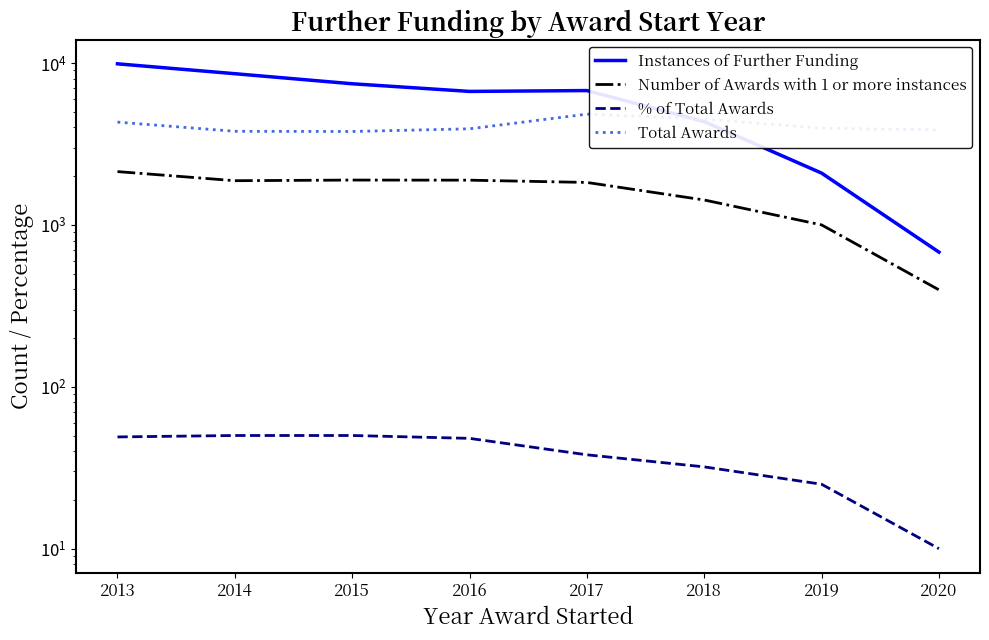

What is the lowest value of the Total Awards series?

3776